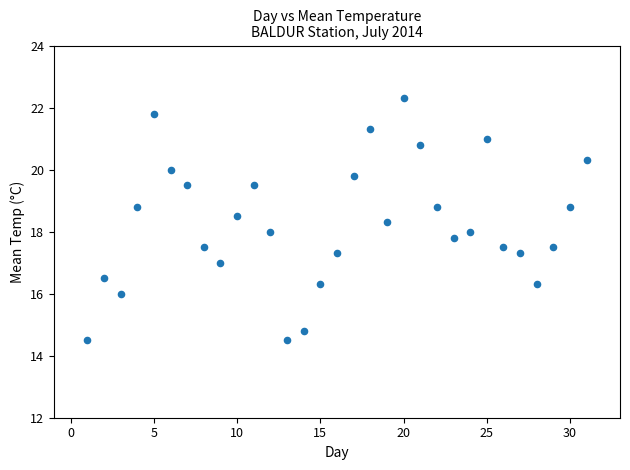

What is the range of X values (max minus min)?

30.0